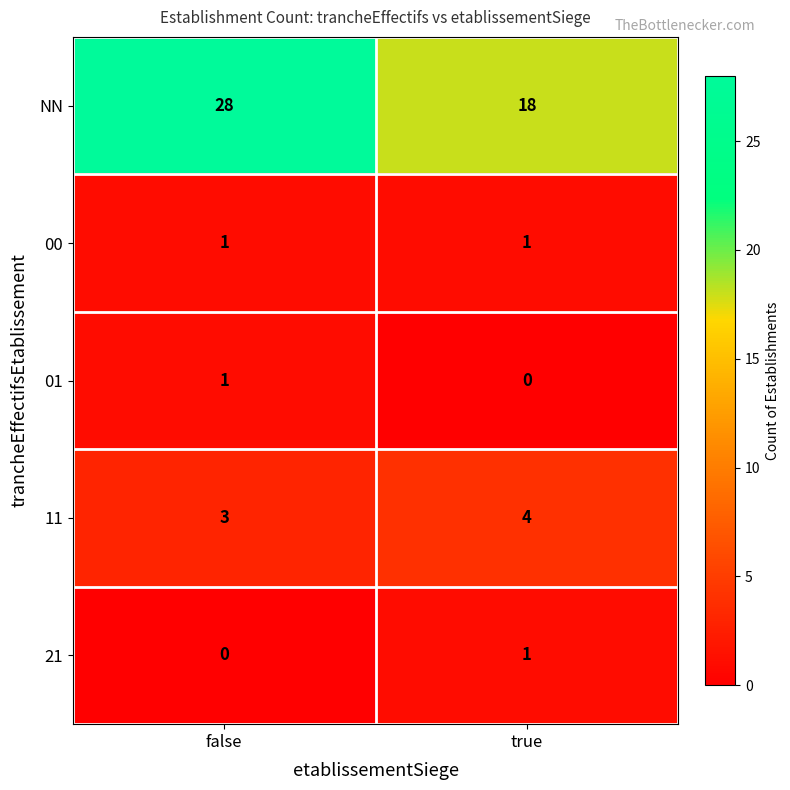

At which label does 21 reach its minimum?

false